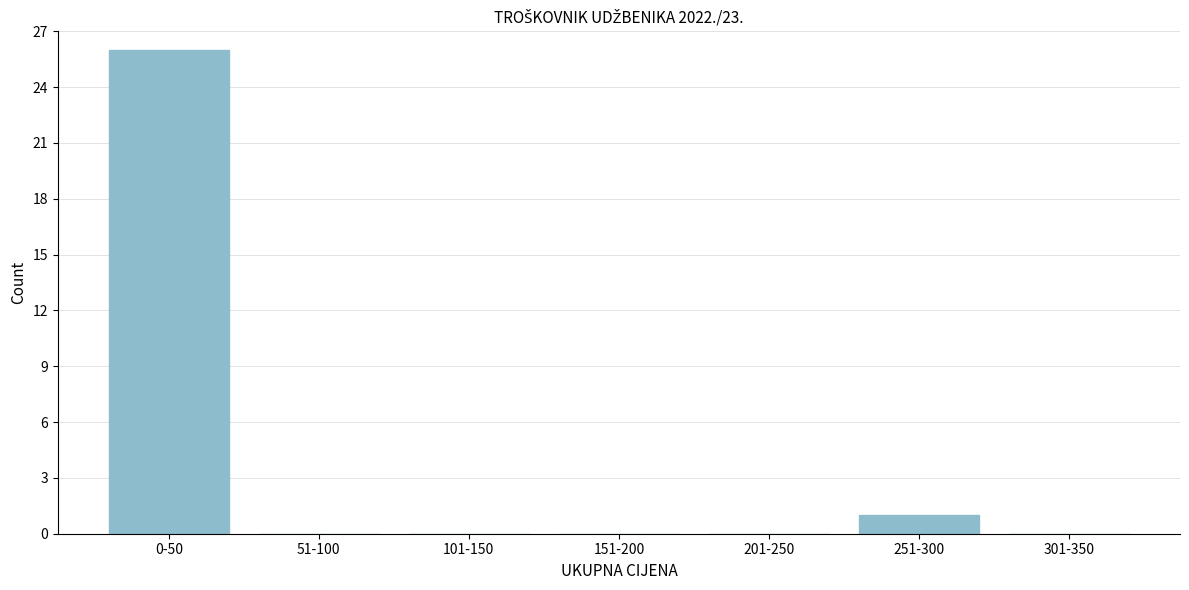

Reading left to right, list all the values displayed in this chart.

0-50=26	51-100=0	101-150=0	151-200=0	201-250=0	251-300=1	301-350=0